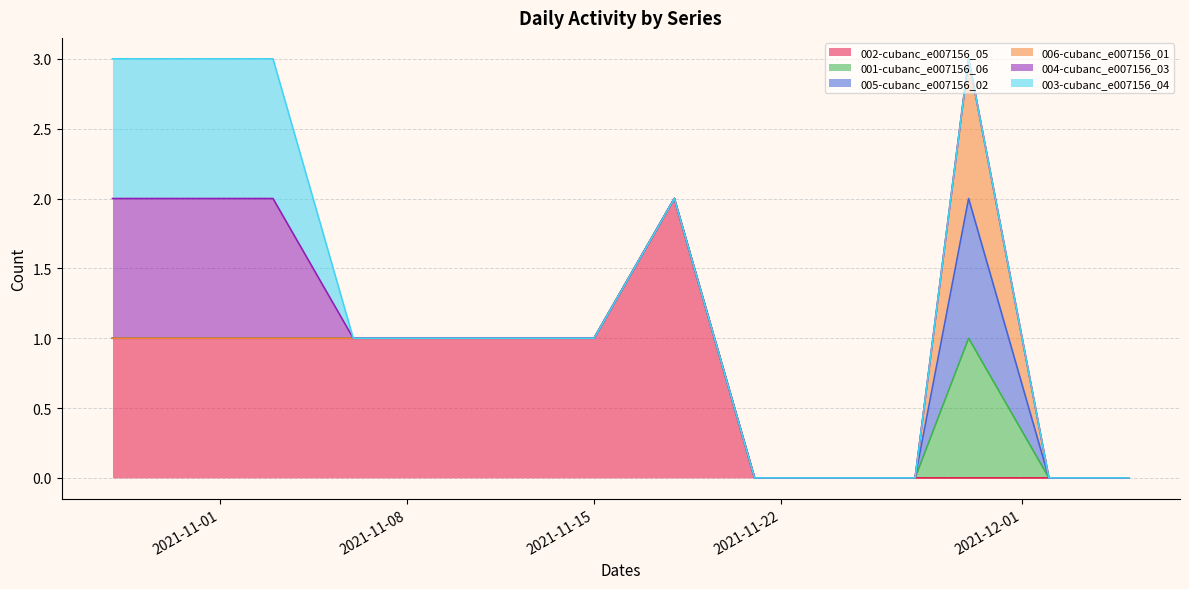

What is the label of the 8th point from the left?

2021-11-18